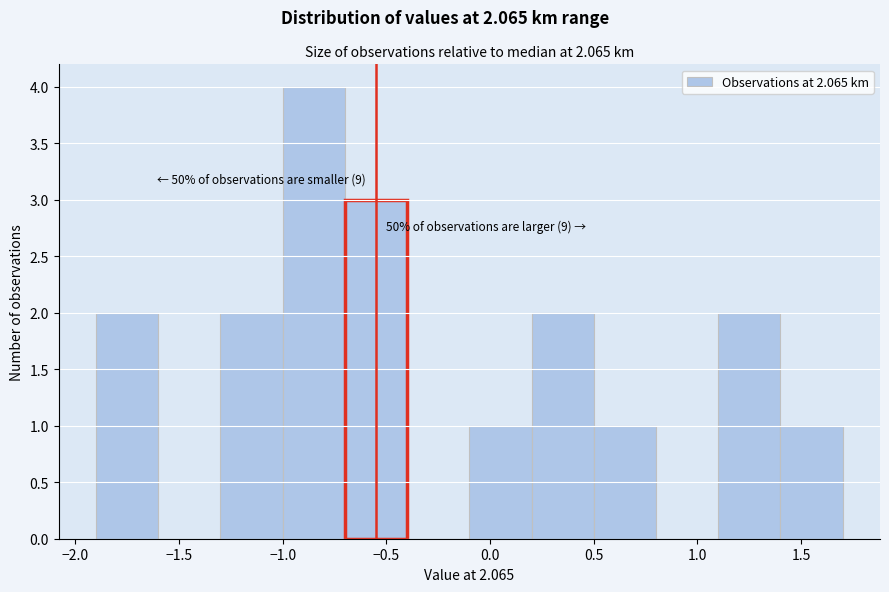

Over which range of the x-axis is the bar tallest?

-1.0 to -0.7